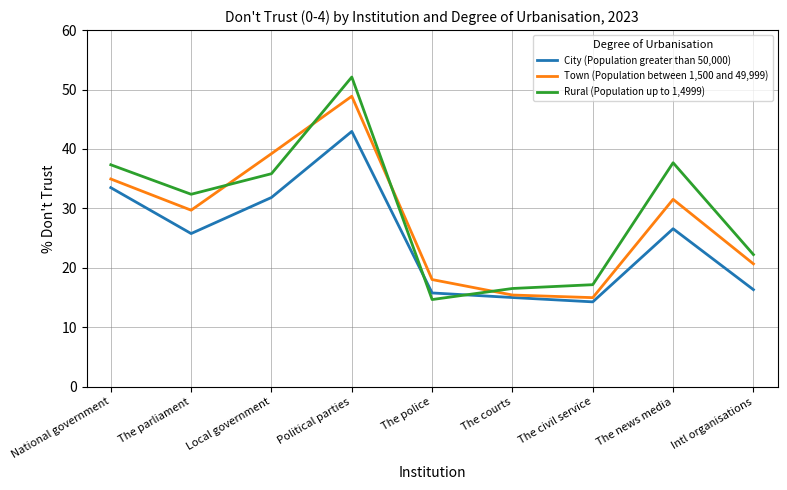

How many lines are shown in the chart?

3